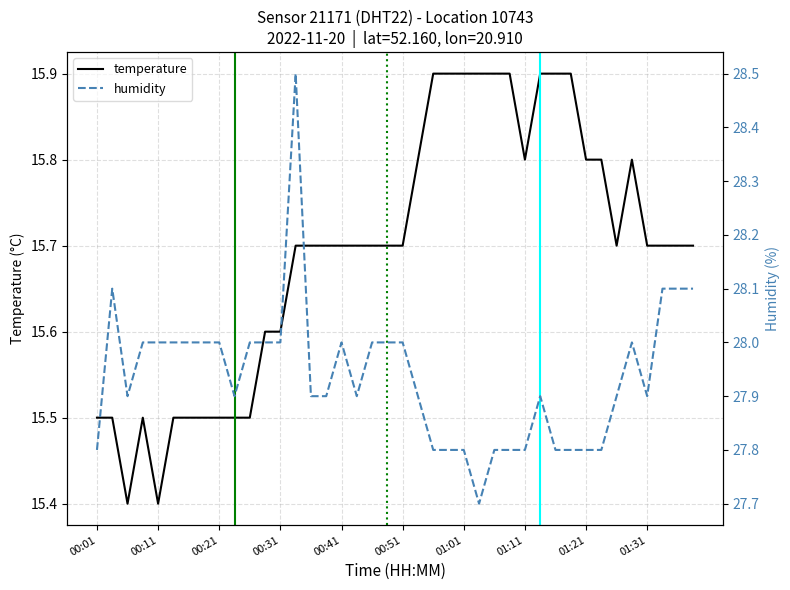

The value of humidity at 18 is 28.0. True or false?

True